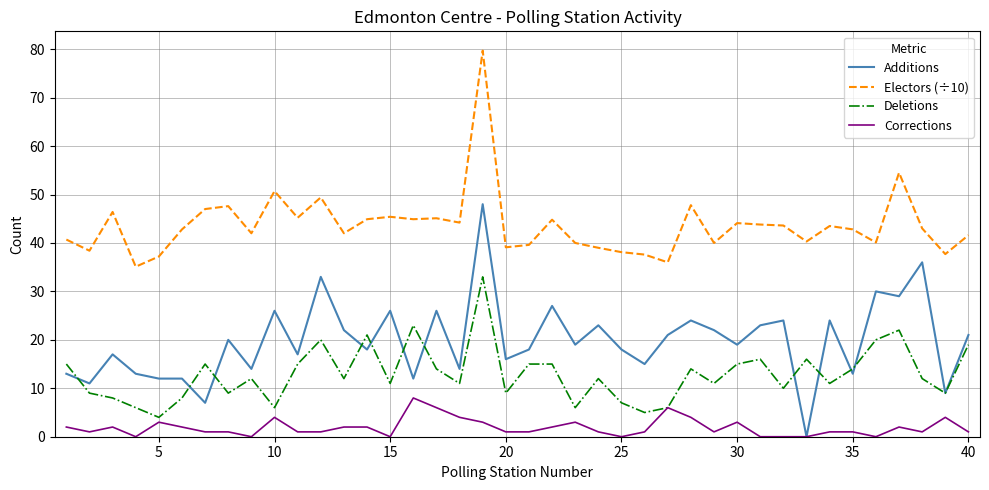

True or false: Electors (÷10) and Corrections cross at least once.

False